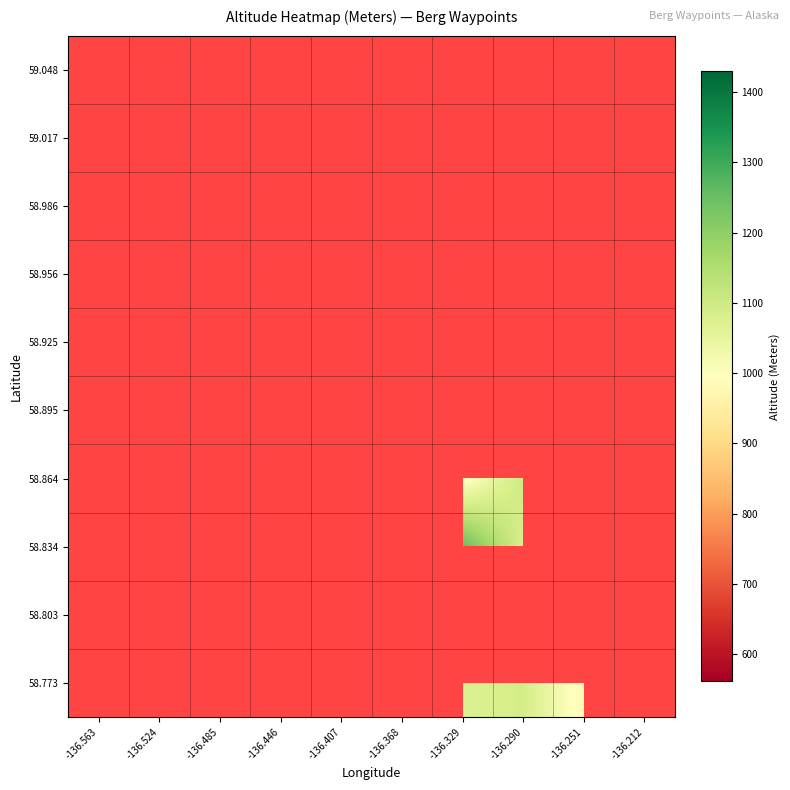

True or false: 58.834 has a value of 1462.9 at -136.446.

False